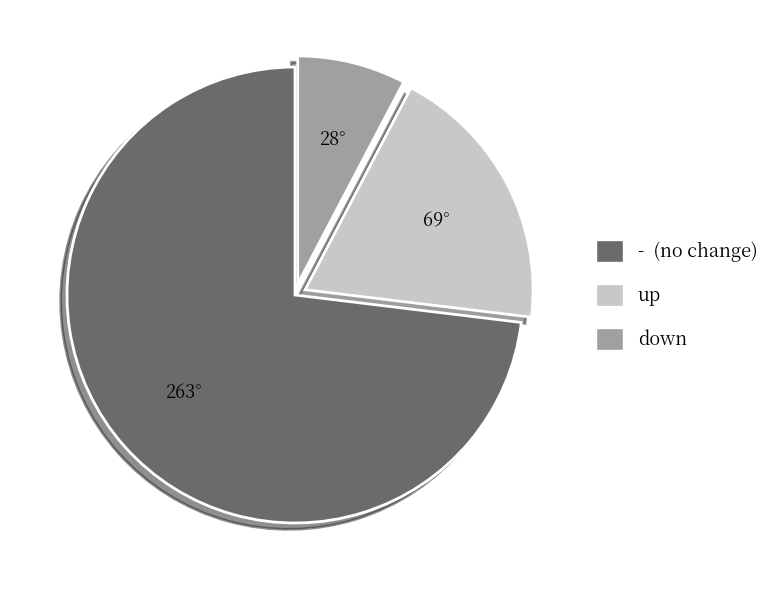

Is the sum of - and up greater than half?

Yes